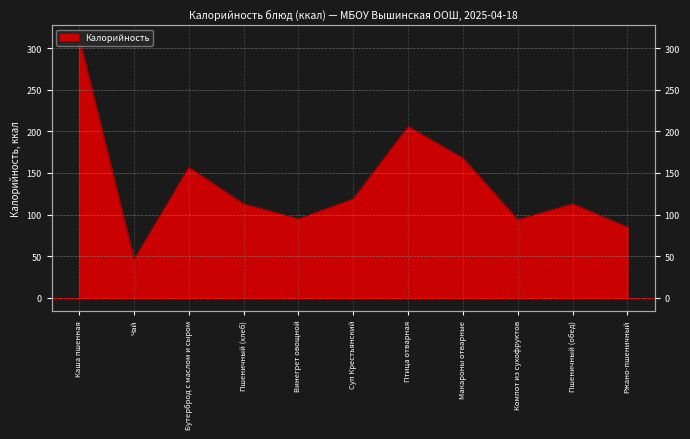

How many series are shown in this chart?

1